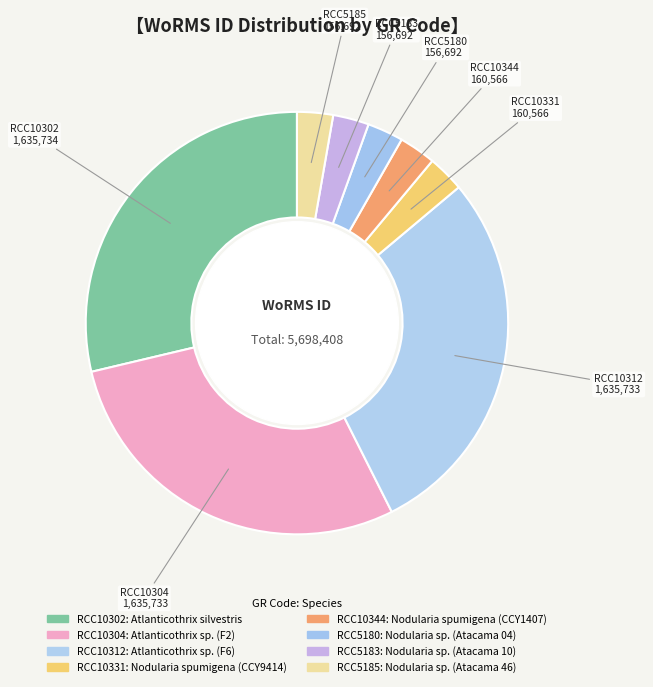

How many slices are in this pie chart?

8